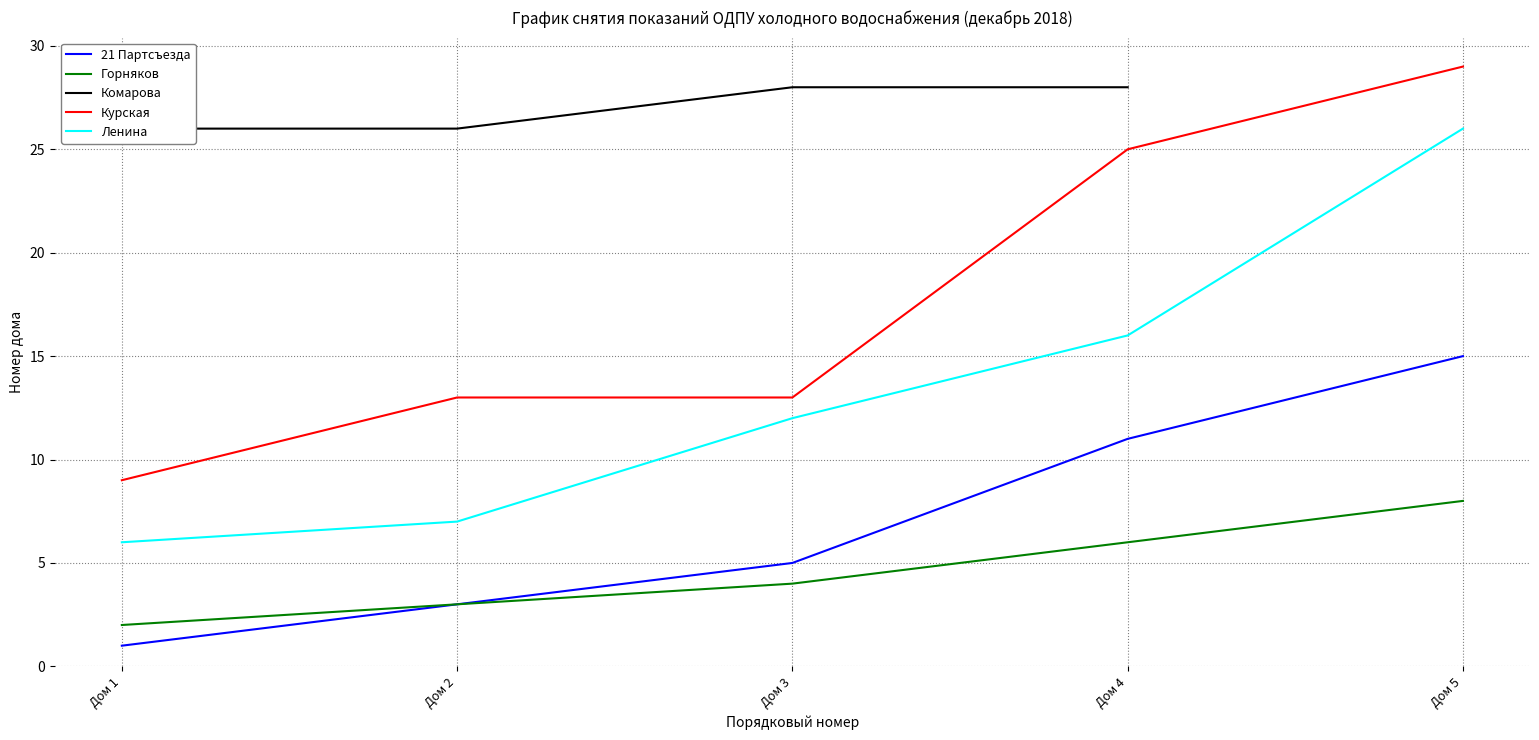

How many Горняков values are between 3 and 6?

3